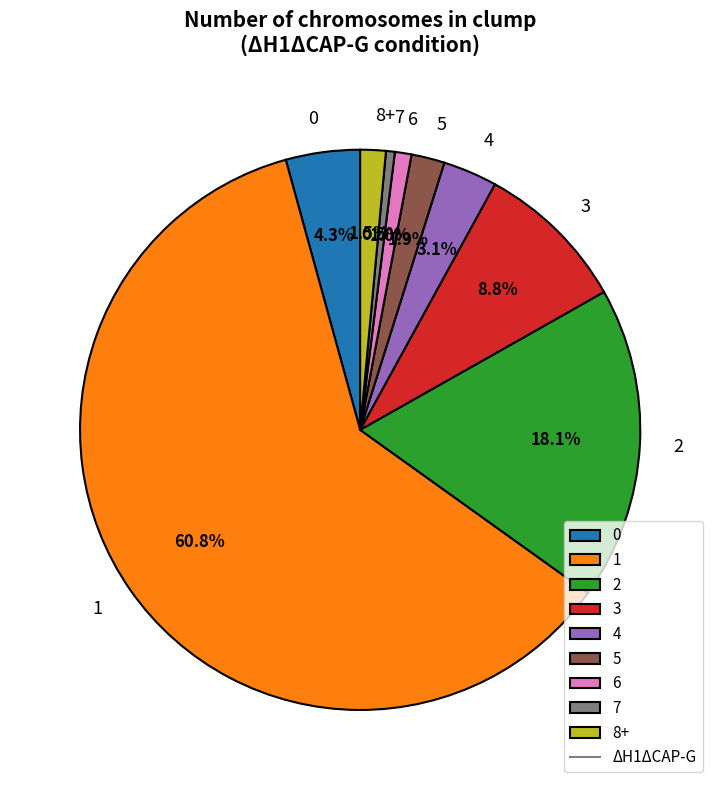

What portion of the pie excludes 3?

91.2%